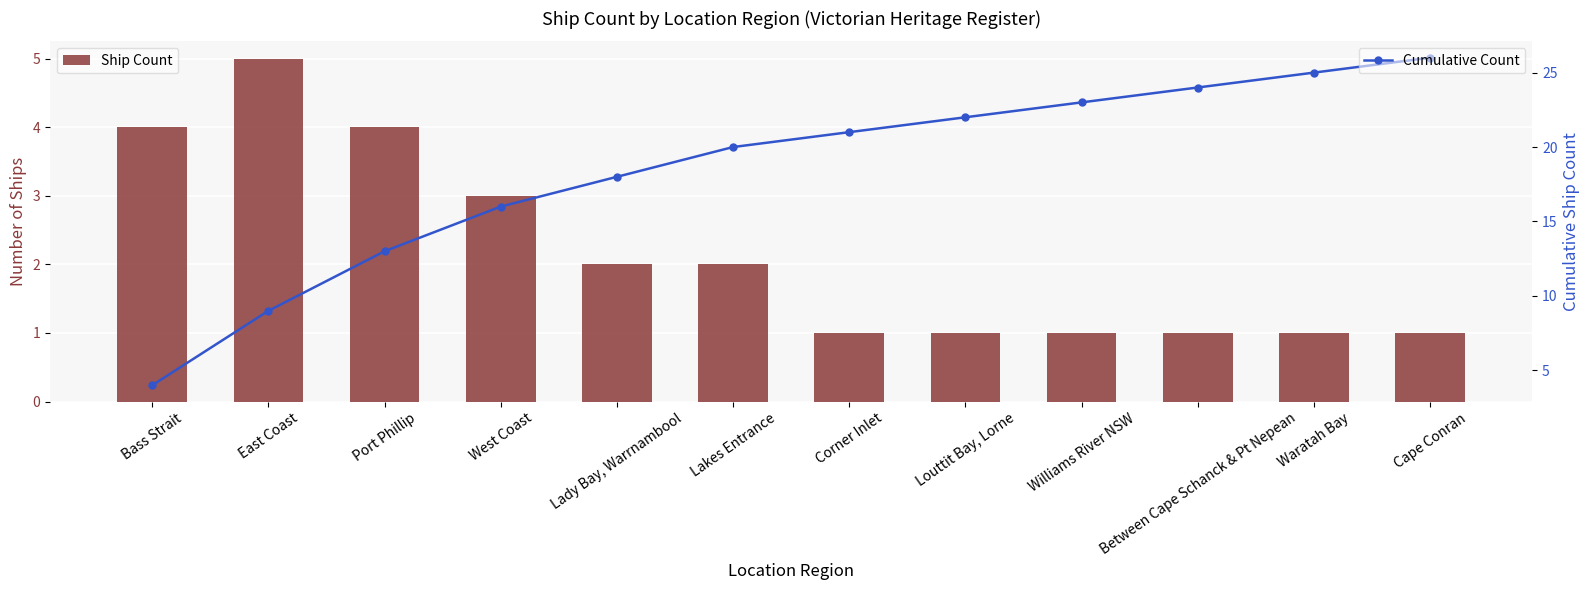

The value of Cumulative Count at Between Cape Schanck & Pt Nepean is 10. True or false?

False